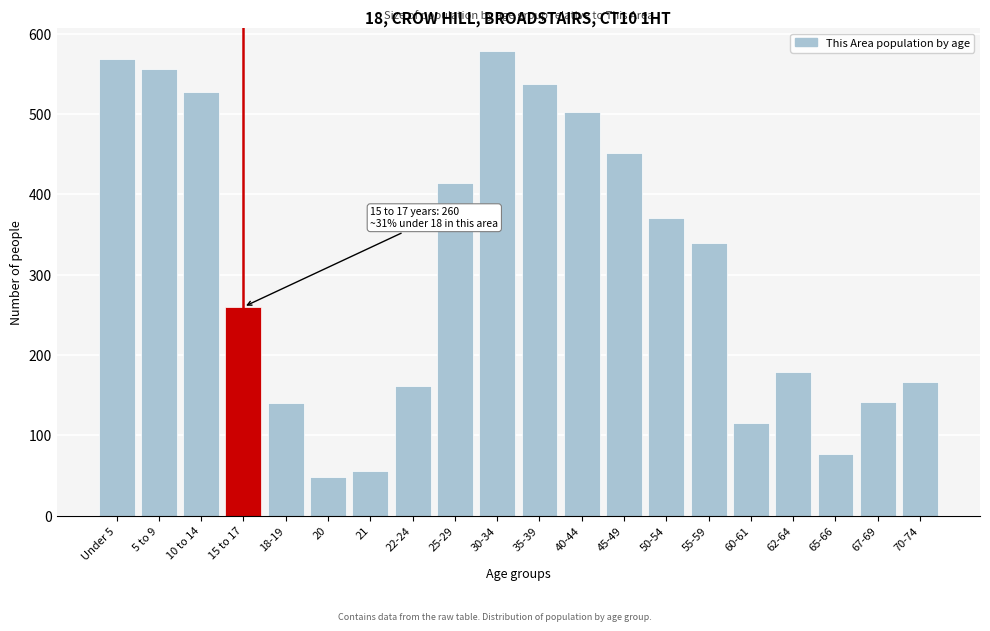

Where is the data nearest to the value 313?

55-59